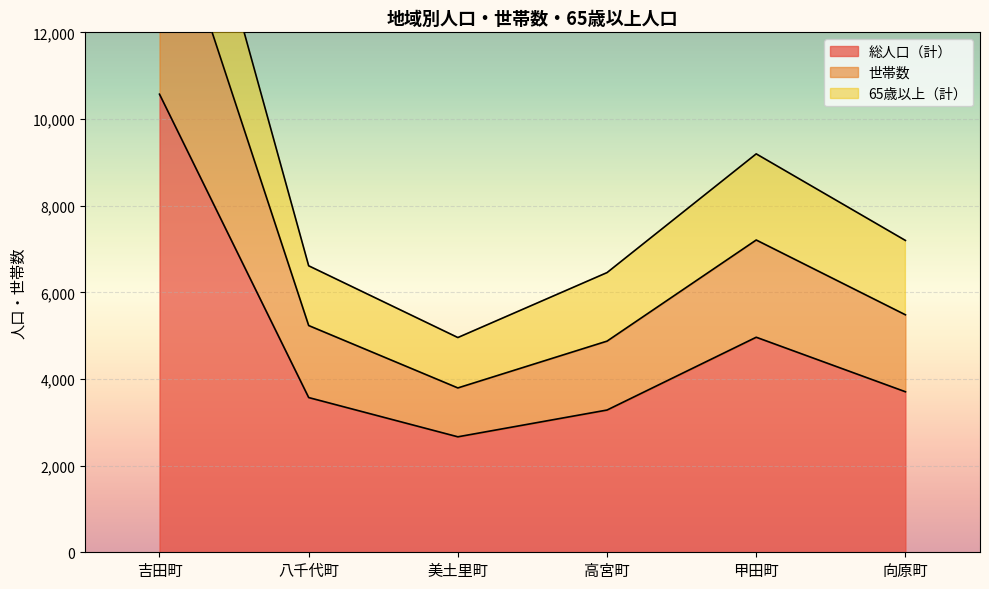

At which label does 総人口（計） reach its minimum?

美土里町